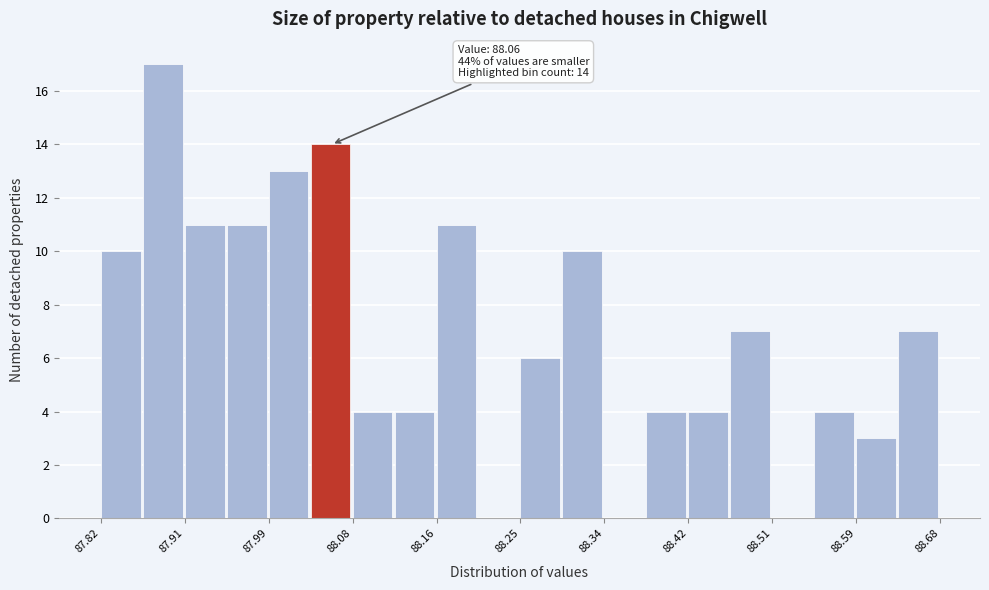

Which range on the x-axis has the tallest bar?

87.863 to 87.906